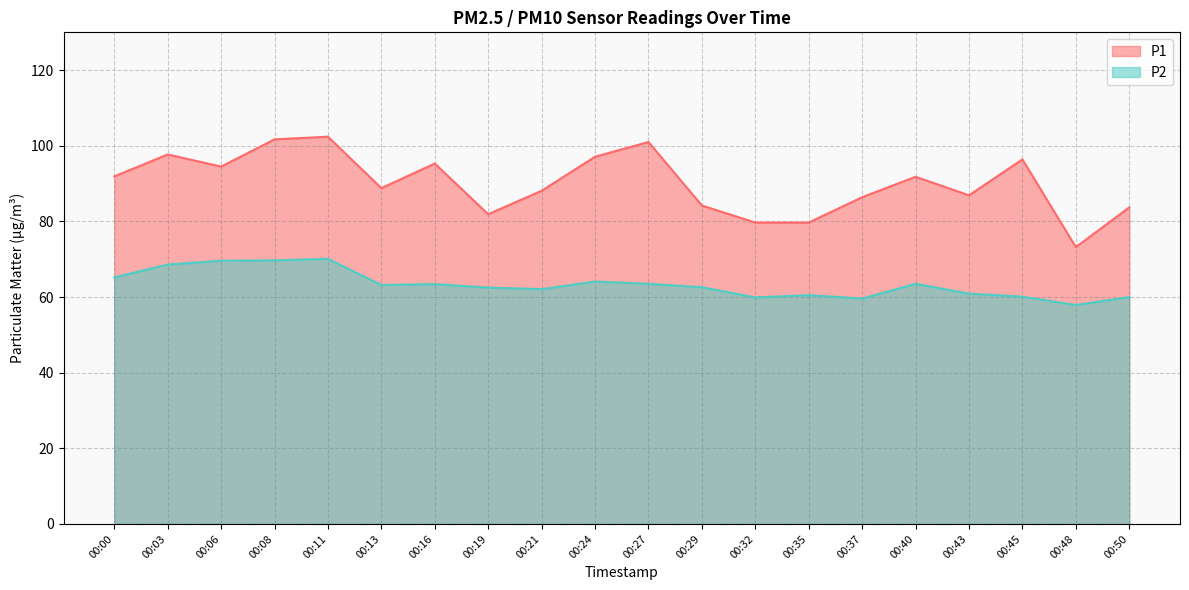

True or false: P2 and P1 cross at least once.

False